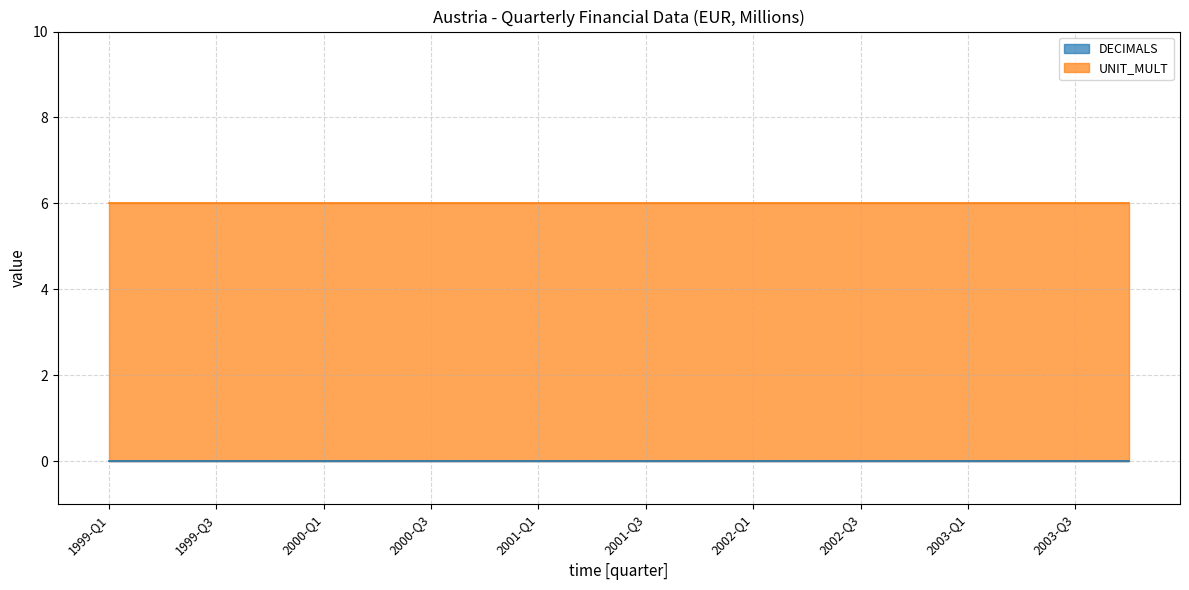

Which series has the largest range (max minus min)?

DECIMALS